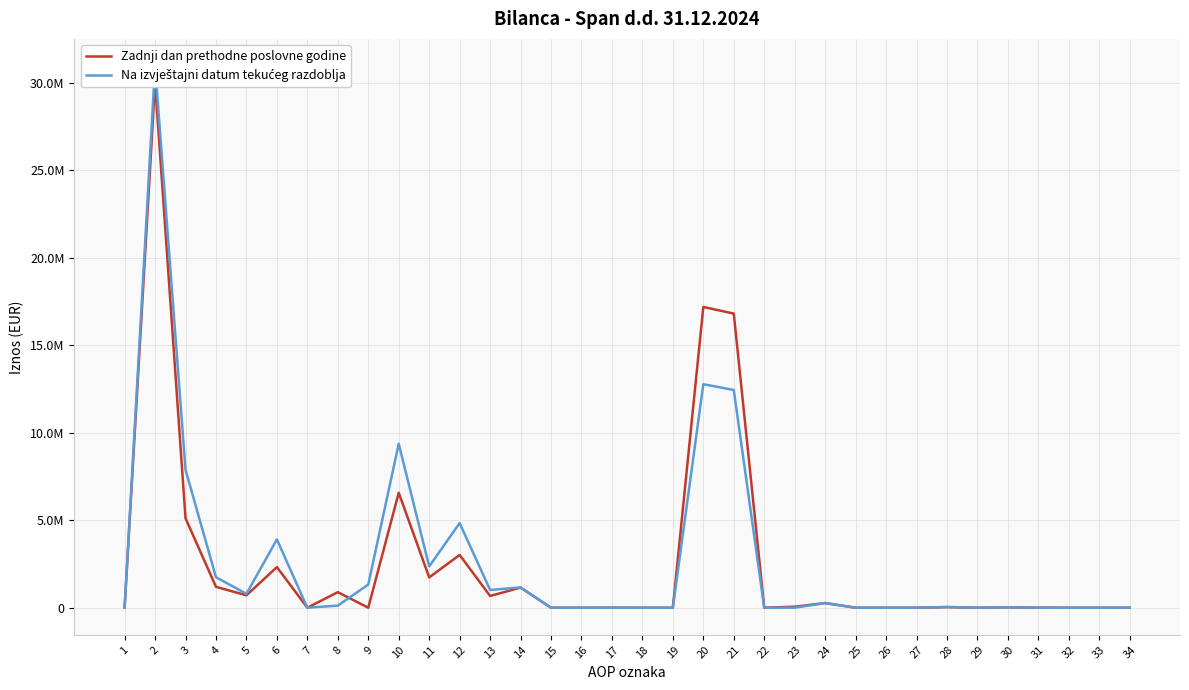

Between 11 and 15, which series saw the biggest shift?

Na izvještajni datum tekućeg razdoblja